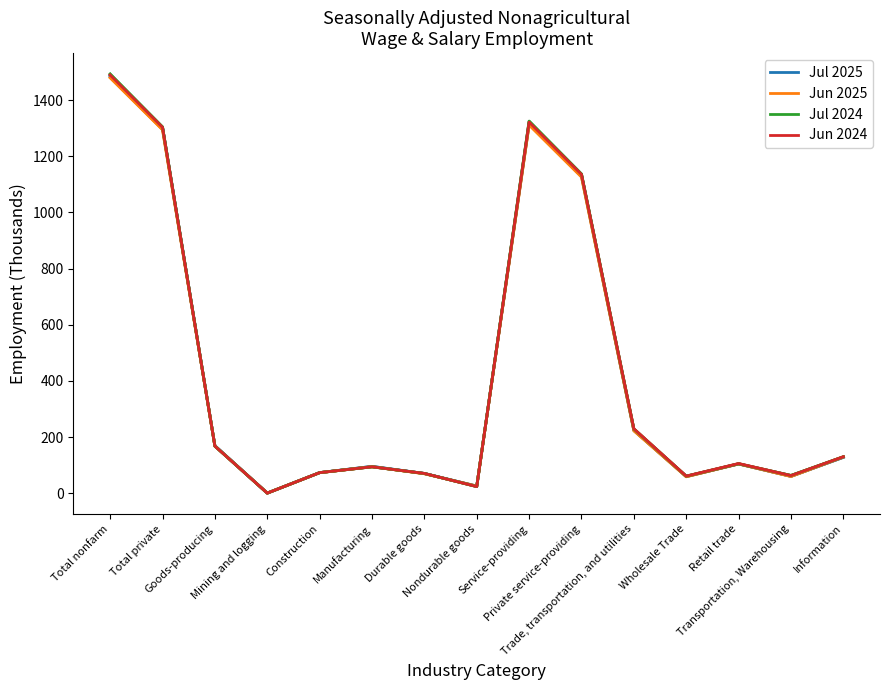

At which category is the sum across all series the highest?

Total nonfarm